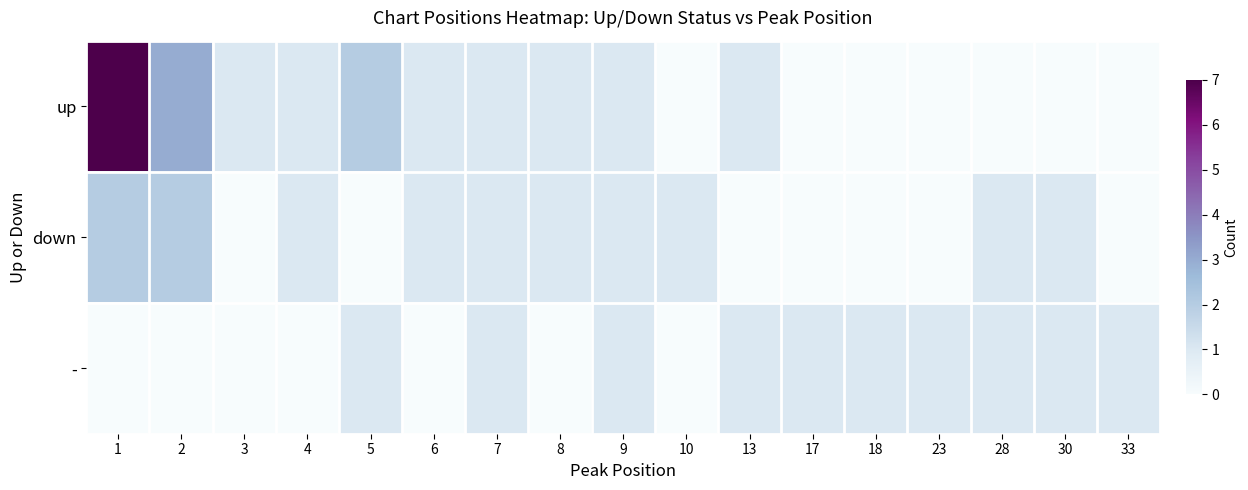

What is the sum of all up values?

19